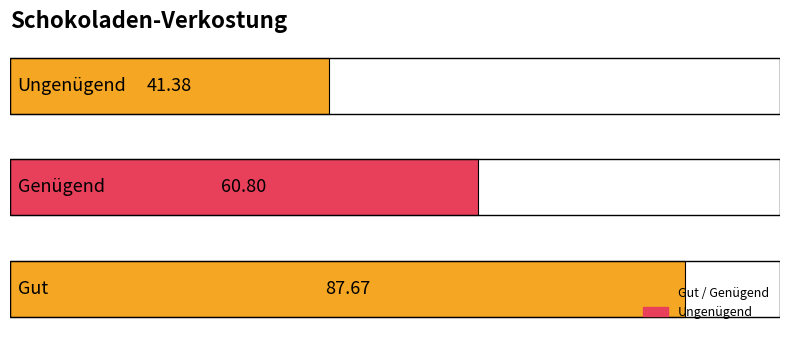

What is the average value?

63.3